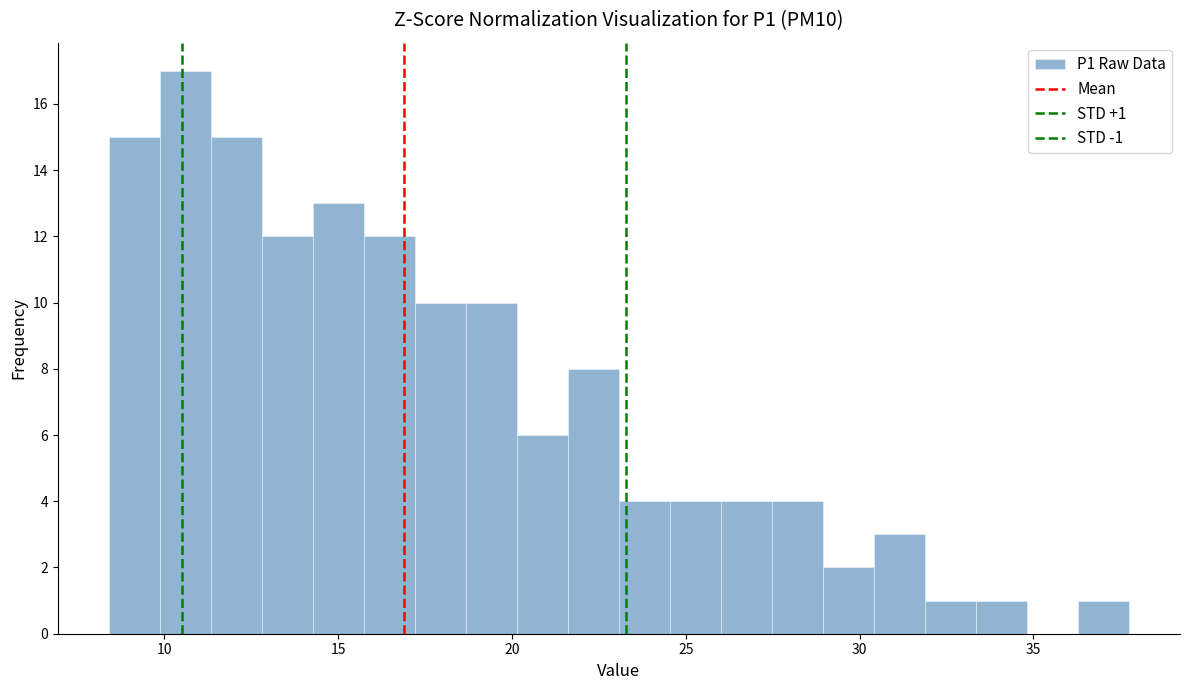

Read against the x-axis, roughly where is the centre of the tallest bar?

10.5